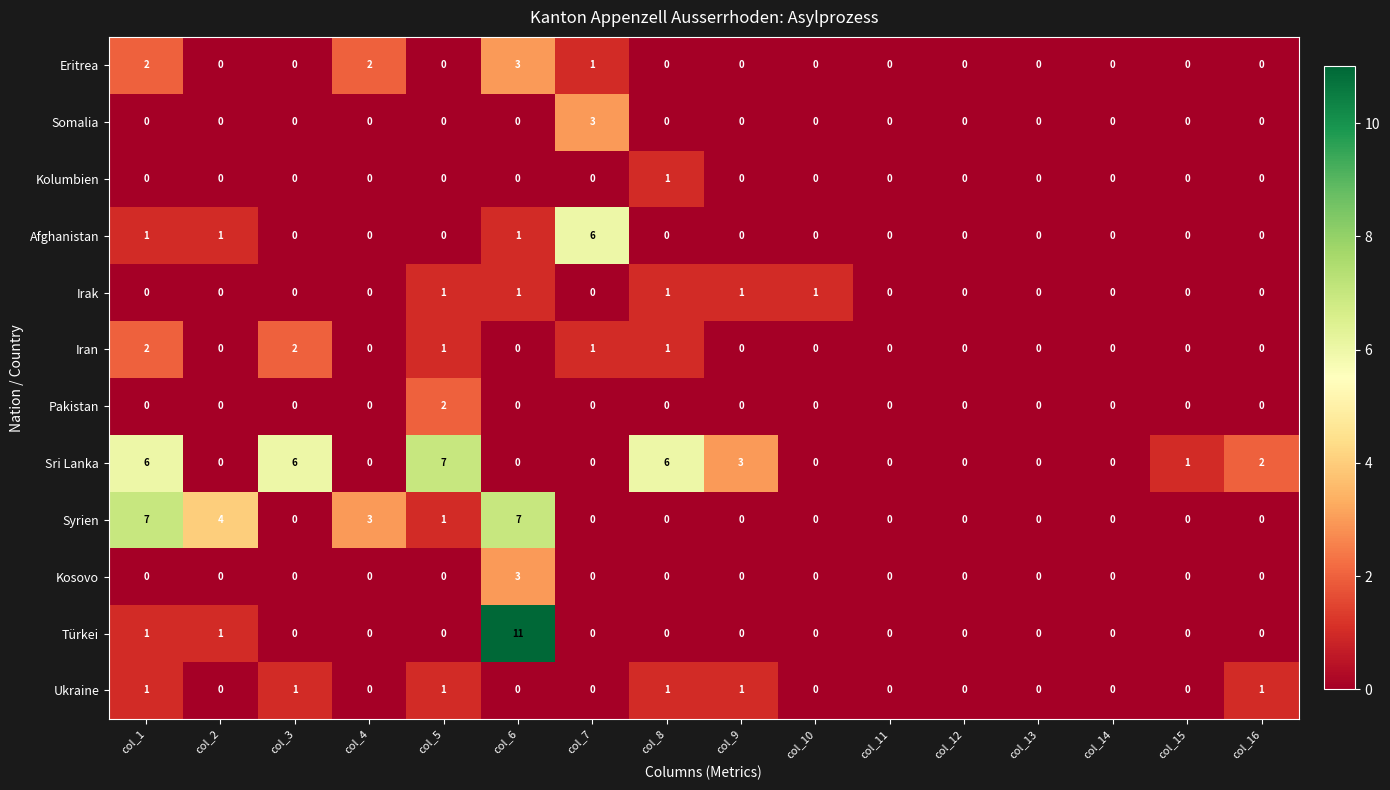

Between col_4 and col_8, which series saw the biggest shift?

Sri Lanka